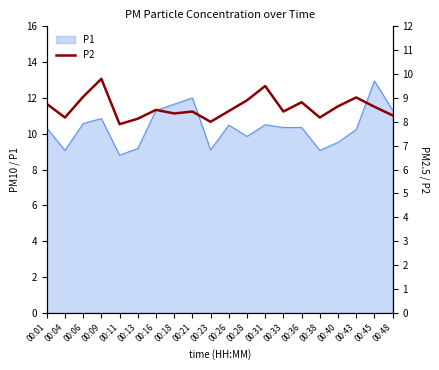

What value does the data have at 00:09?

9.8